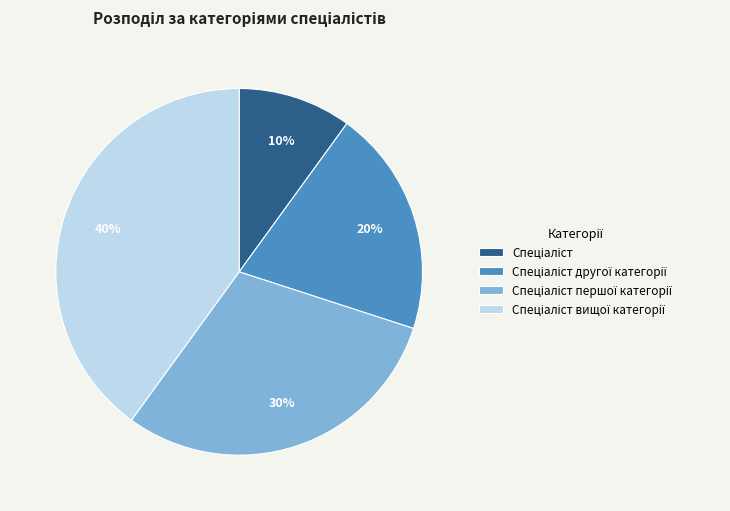

To the nearest percent, what is the average slice percentage?

25%